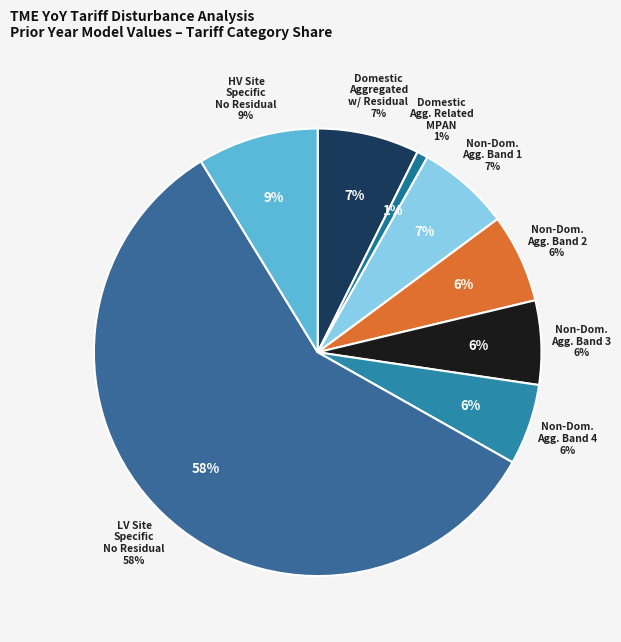

How many segments does this pie chart have?

8